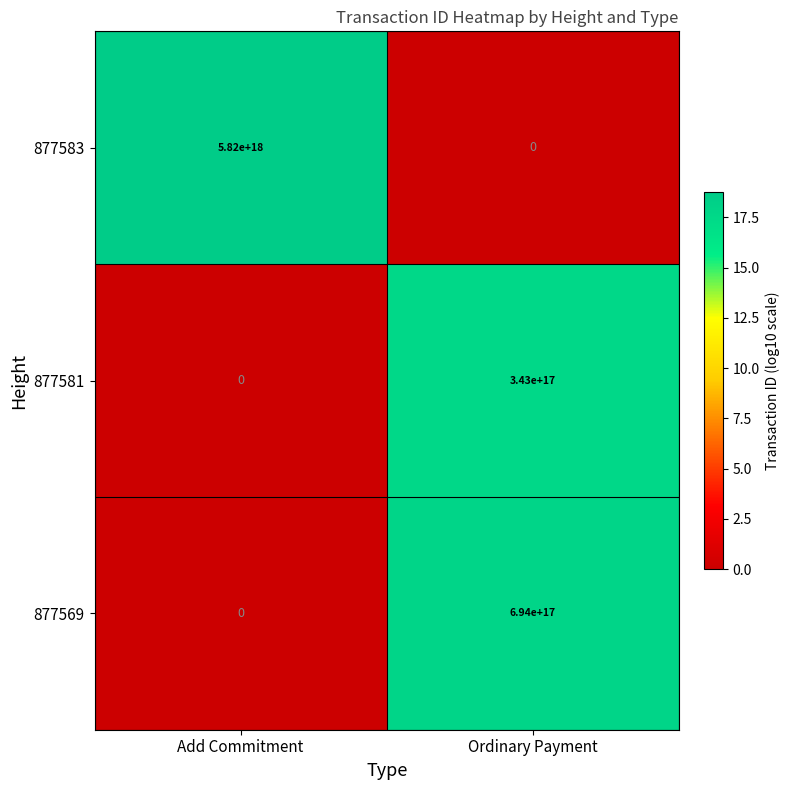

At which label does 877569 reach its peak?

Ordinary Payment